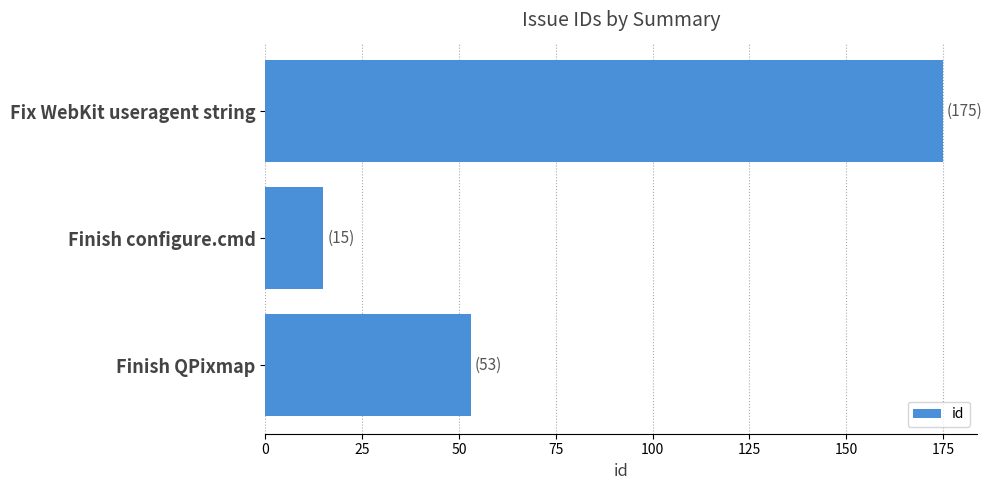

Reading bottom to top, list all the values displayed in this chart.

53	15	175